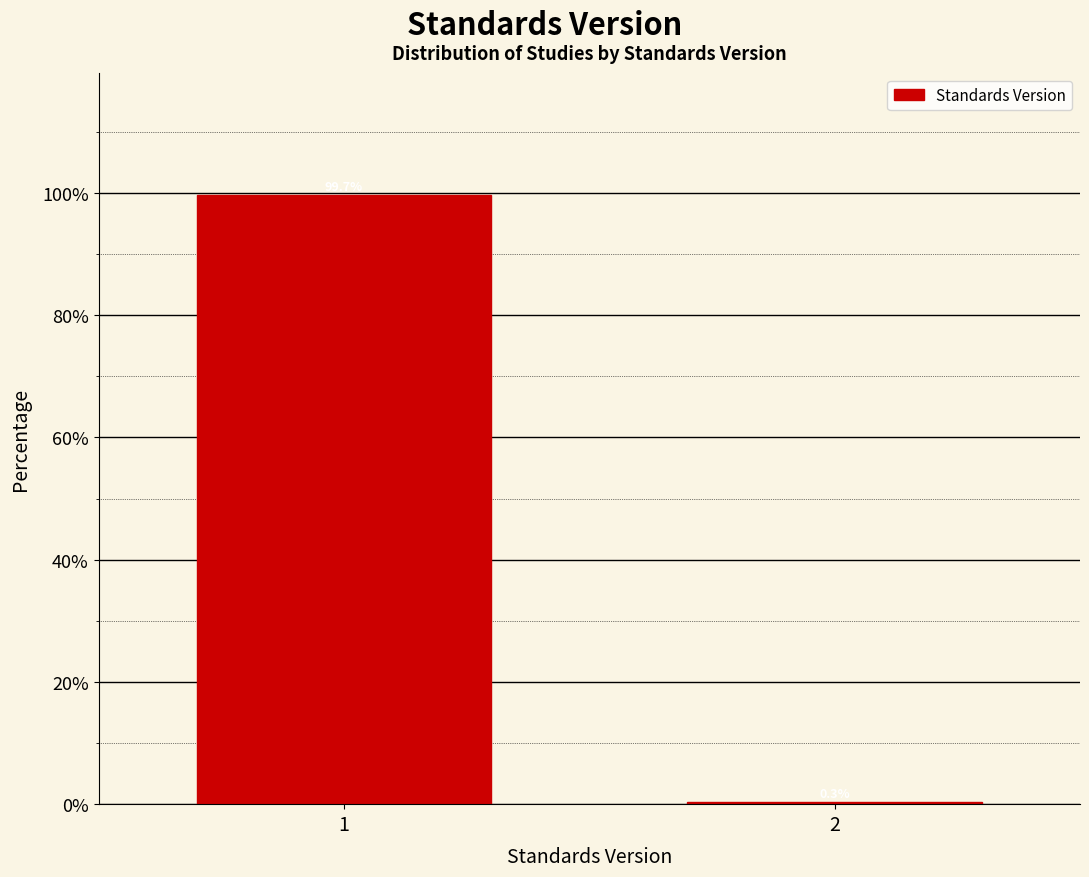

Reading left to right, list all the values displayed in this chart.

1=99.7	2=0.3